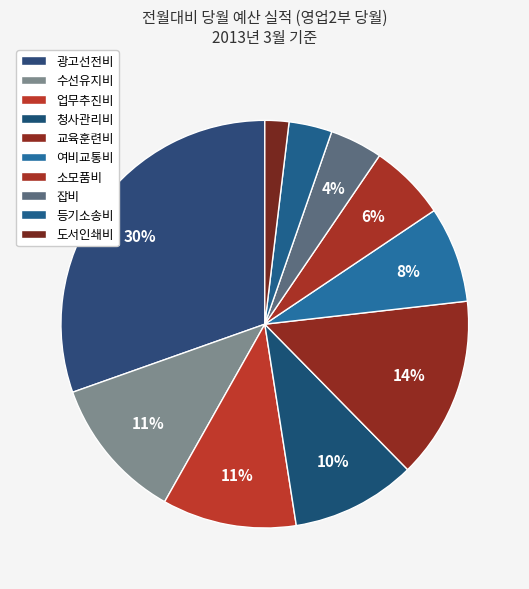

To the nearest percent, what is the difference between the 수선유지비 and 등기소송비 slice percentages?

8%